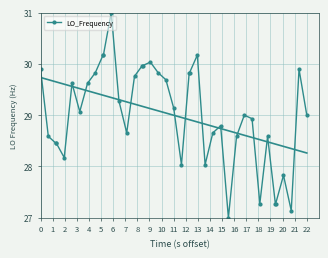

True or false: LO_Frequency has more than 0 points higher than both neighbors.

True